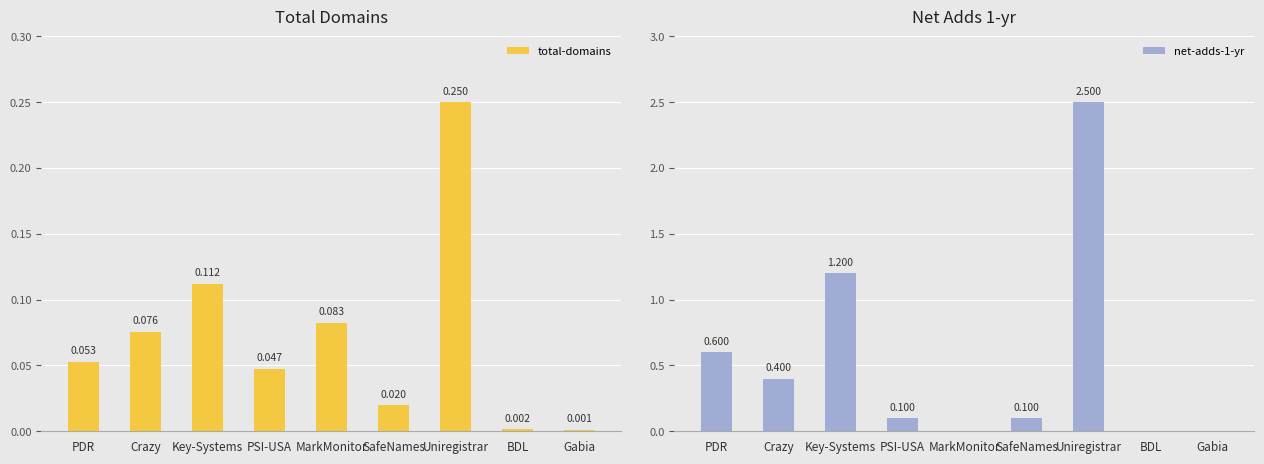

Reading left to right, transcribe all the data shown in this chart.

total-domains: 0.1	0.1	0.1	0.0	0.1	0.0	0.2	0.0	0.0
net-adds-1-yr: 0.6	0.4	1.2	0.1	0.0	0.1	2.5	0.0	0.0